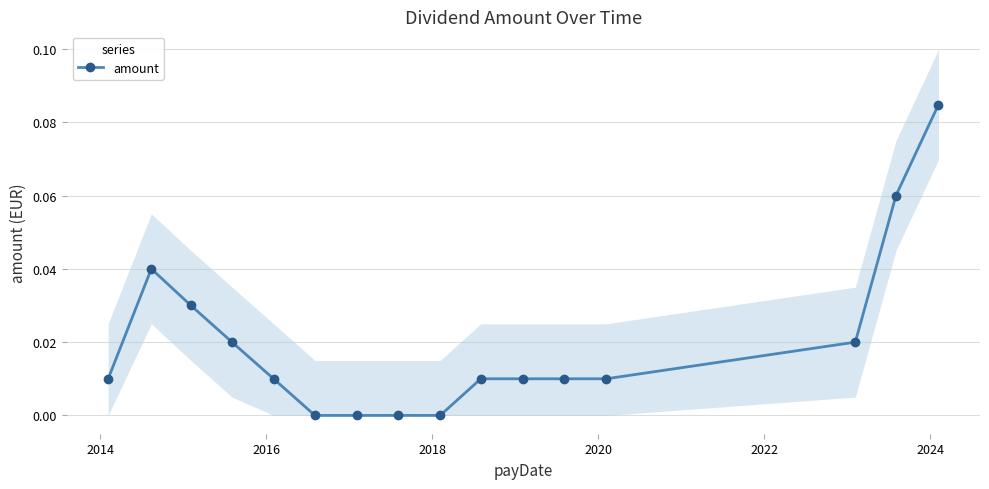

True or false: the data has more than 2 interior local peaks.

False